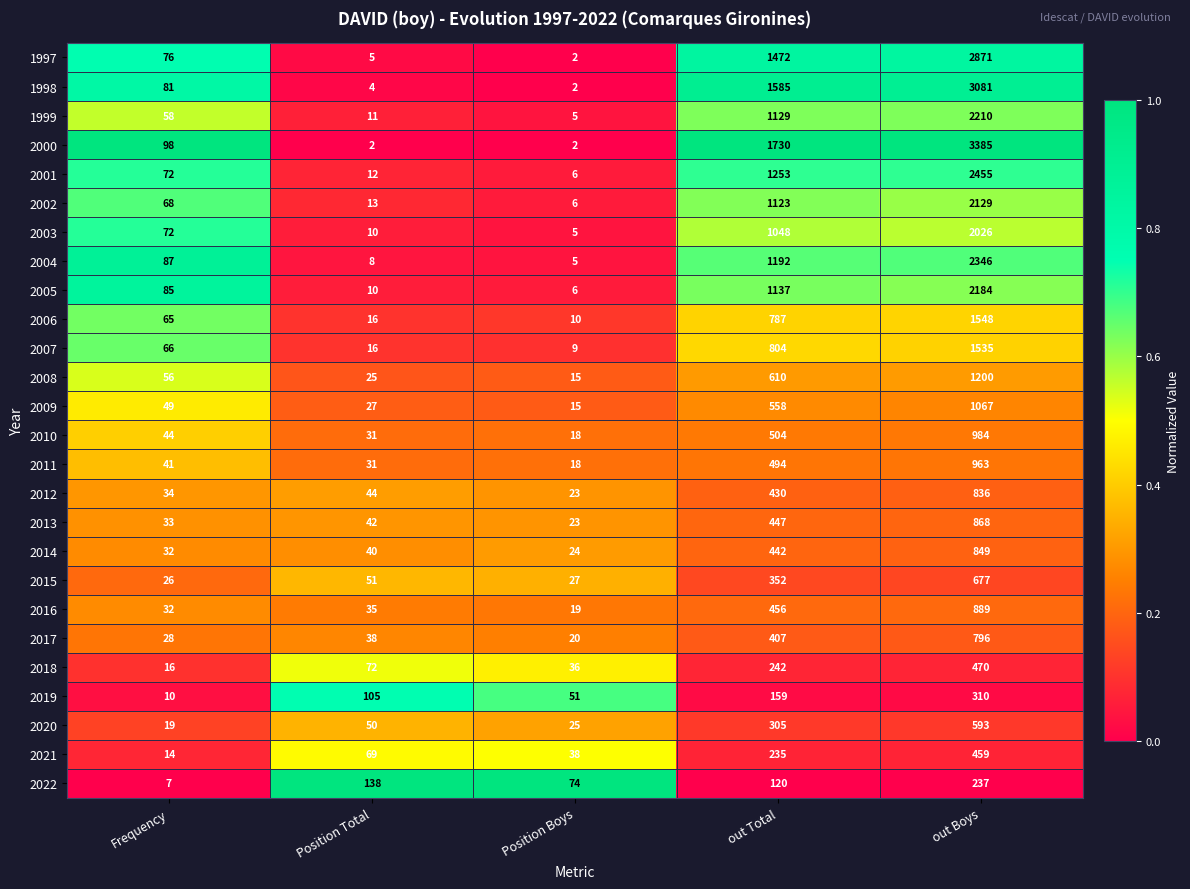

What is the average value of the 1998 series?

951